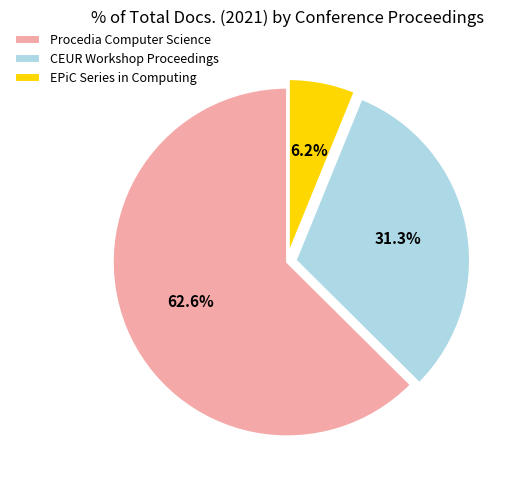

Do Procedia Computer Science and CEUR Workshop Proceedings together represent more than half of the pie?

Yes